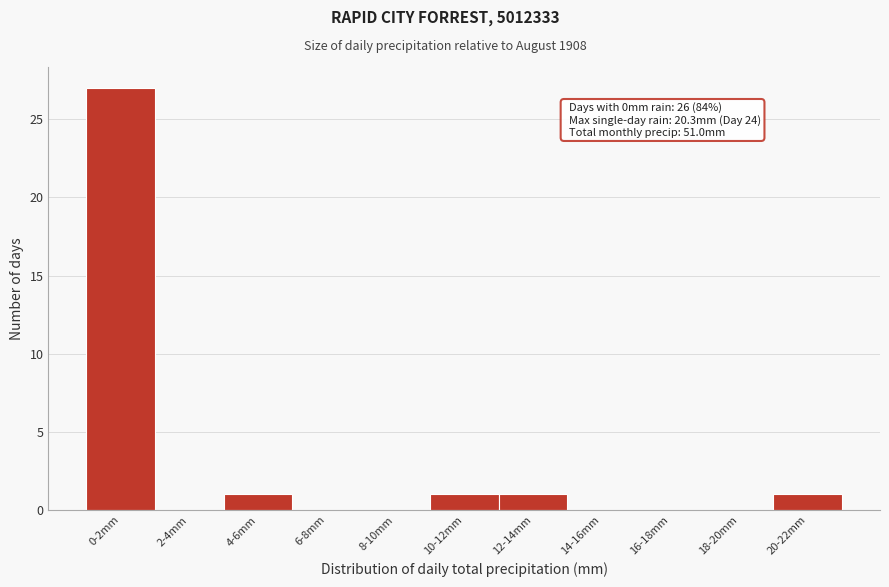

Reading left to right, list all the values displayed in this chart.

0-2mm=27	2-4mm=0	4-6mm=1	6-8mm=0	8-10mm=0	10-12mm=1	12-14mm=1	14-16mm=0	16-18mm=0	18-20mm=0	20-22mm=1